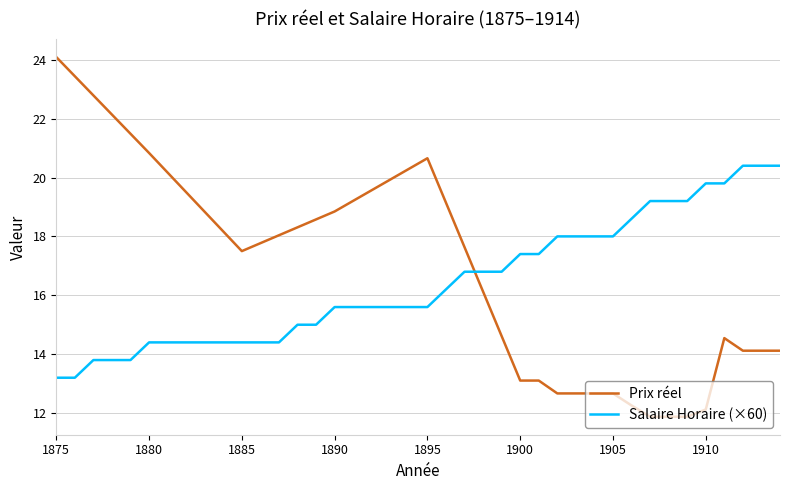

What is the lowest value of the Prix réel series?

11.9